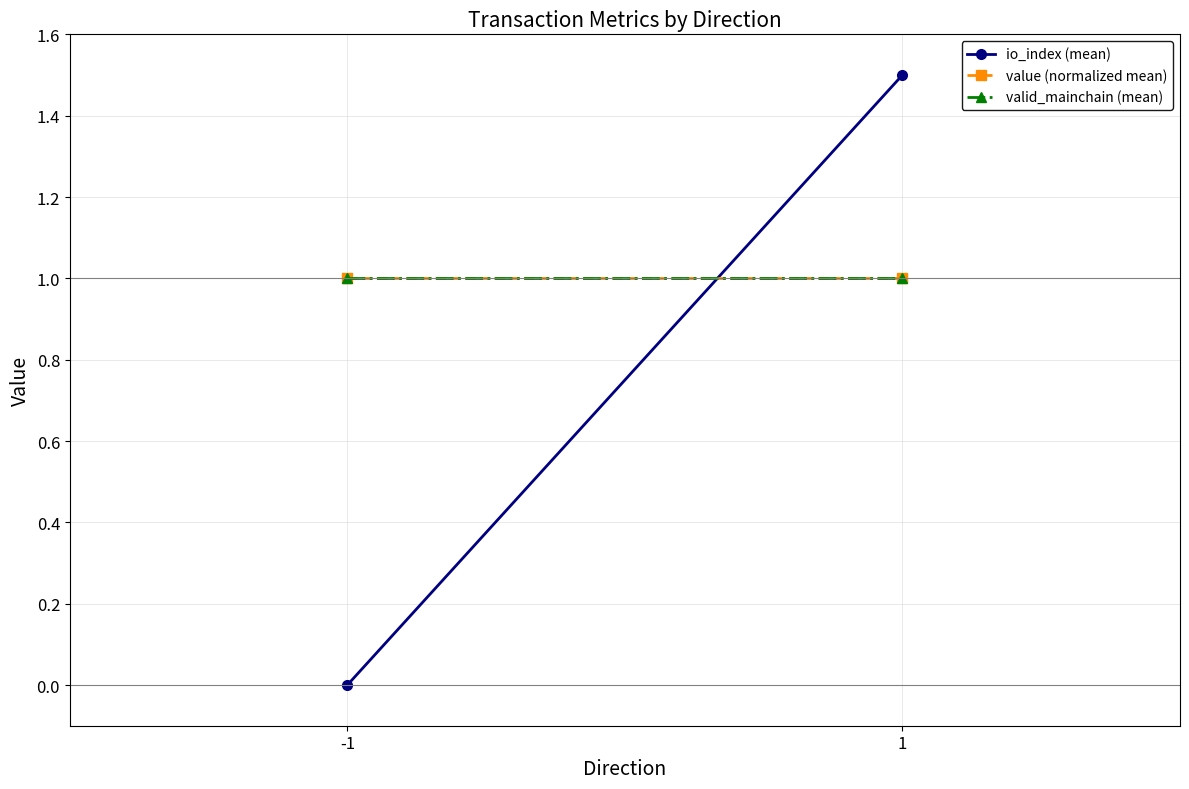

What is the difference between the highest and lowest values at -1?

1.0